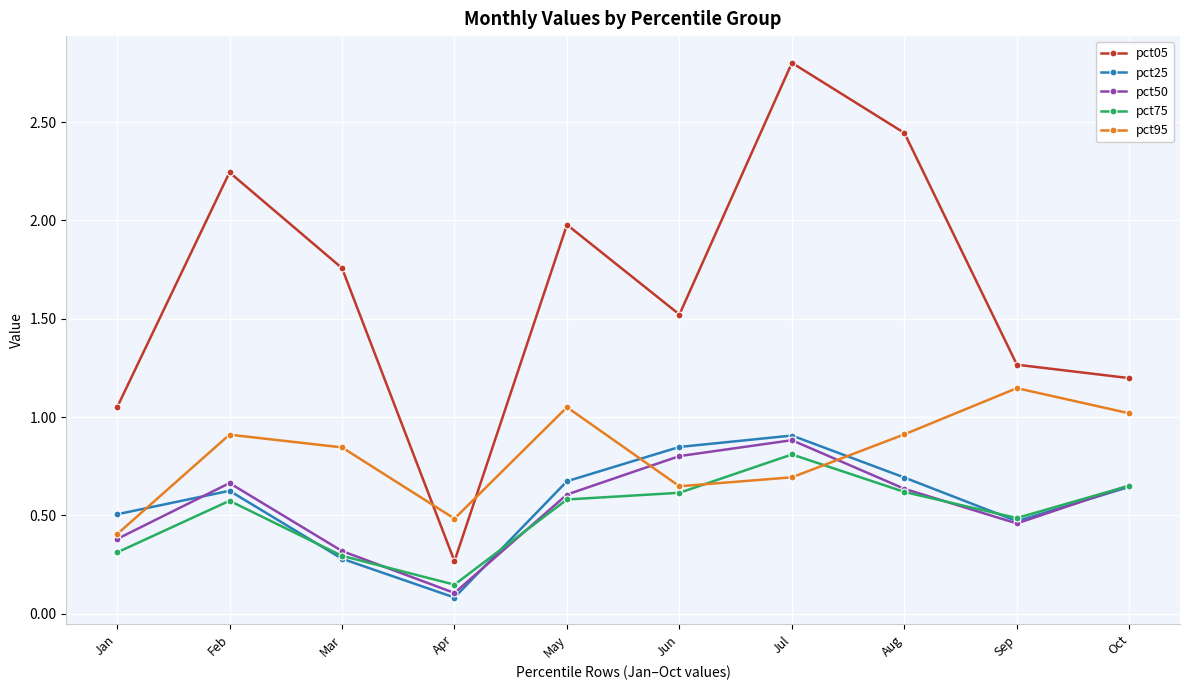

Where is pct50 nearest to the value 0?

Apr